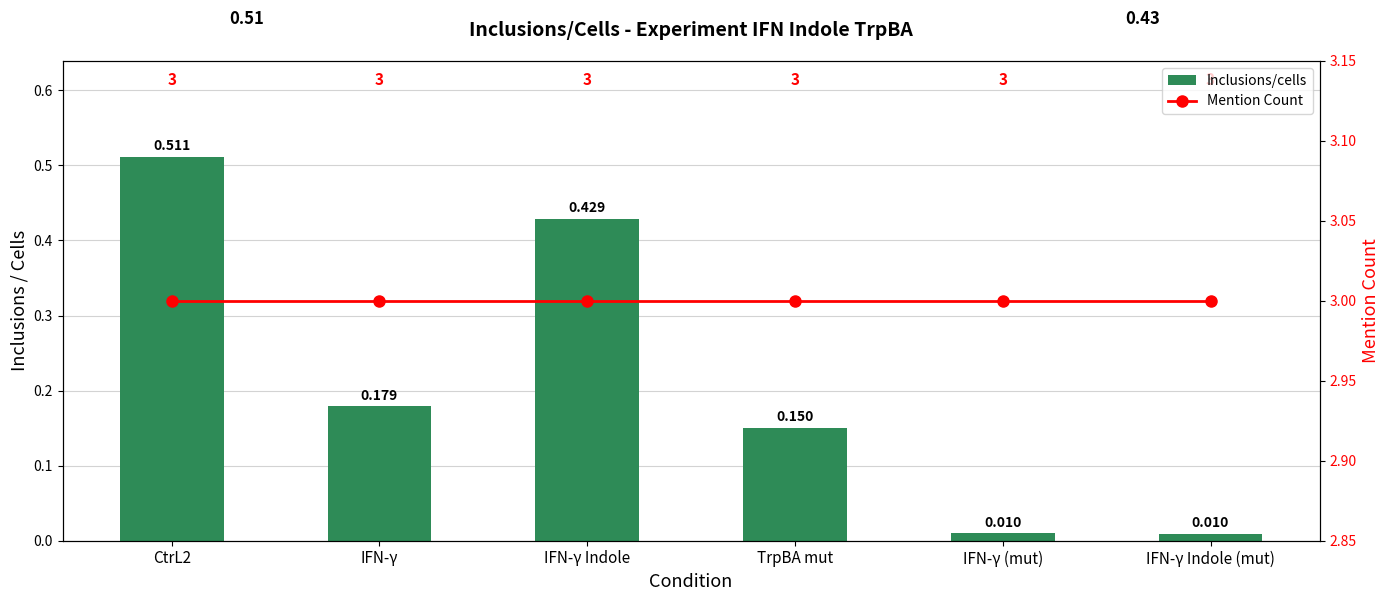

How many data points does each series have?

6